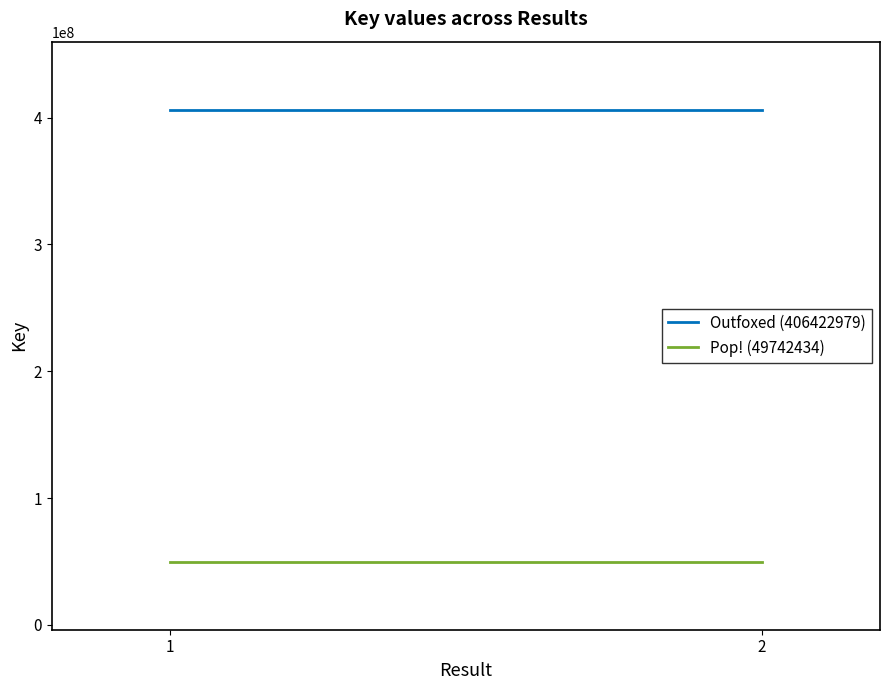

What is the sum of the Pop! (49742434) values at 2 and 1?

99484868